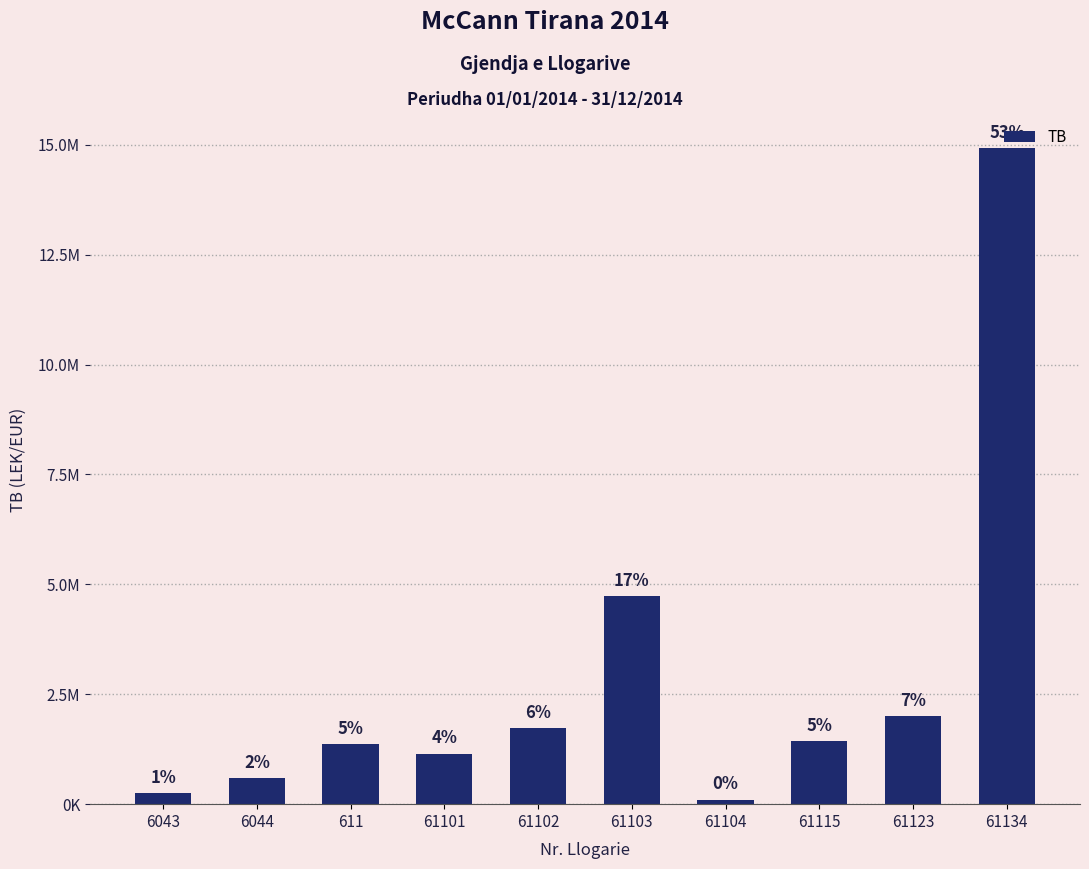

At which label does the data first exceed 1434003?

61102